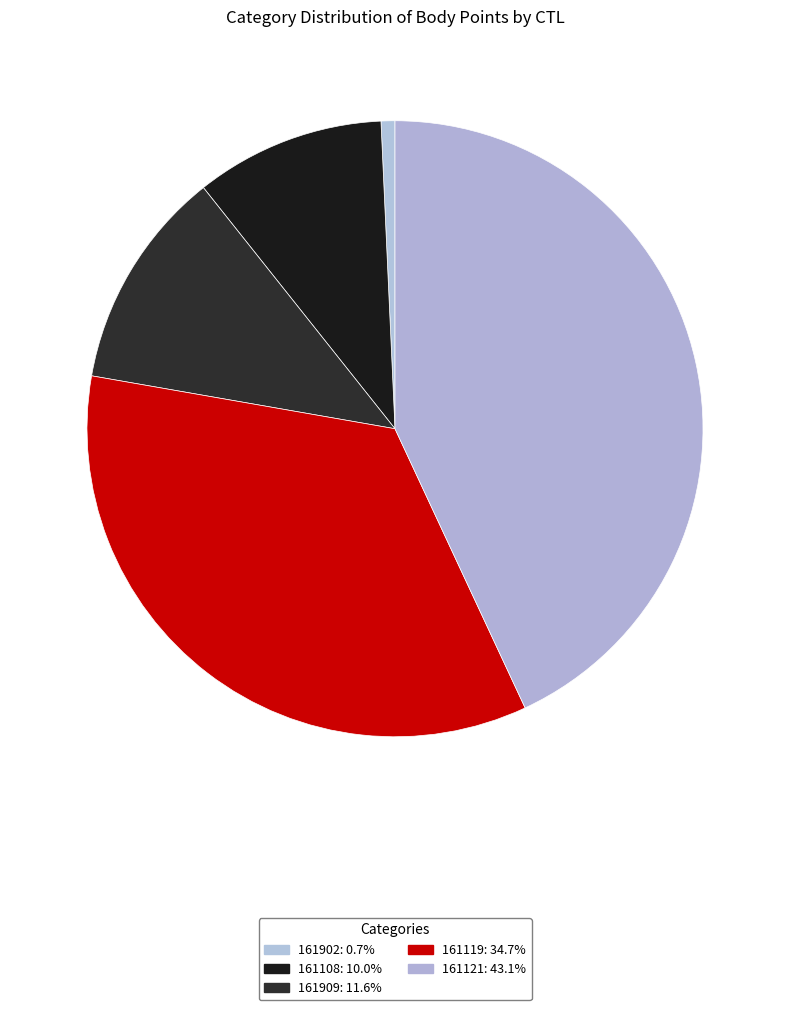

Is the sum of 161119 and 161909 greater than half?

No